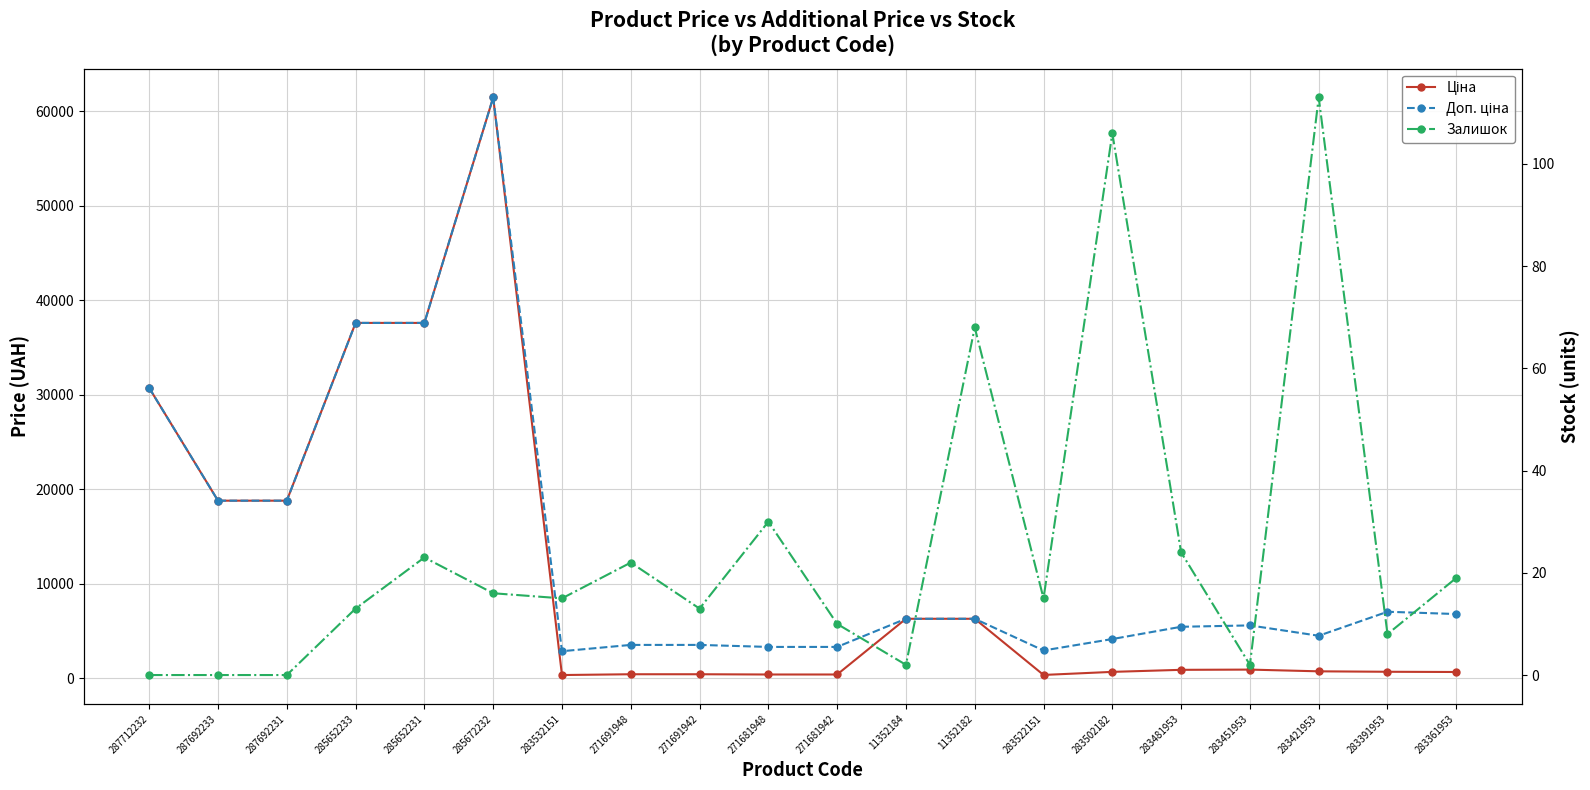

Reading left to right, list all the values displayed in this chart.

Ціна: 30717.1	18796.8	18796.8	37593.6	37593.6	61434.3	359.9	443.1	443.1	416.6	416.6	6308.8	6308.8	369.5	694.3	910.4	934.5	752.2	705.1	681.0
Доп. ціна: 30717.1	18796.8	18796.8	37593.6	37593.6	61434.3	2878.8	3545.0	3545.0	3332.5	3332.5	6308.8	6308.8	2955.8	4165.6	5462.3	5607.2	4513.3	7051.3	6809.8
Залишок: 0.0	0.0	0.0	13.0	23.0	16.0	15.0	22.0	13.0	30.0	10.0	2.0	68.0	15.0	106.0	24.0	2.0	113.0	8.0	19.0